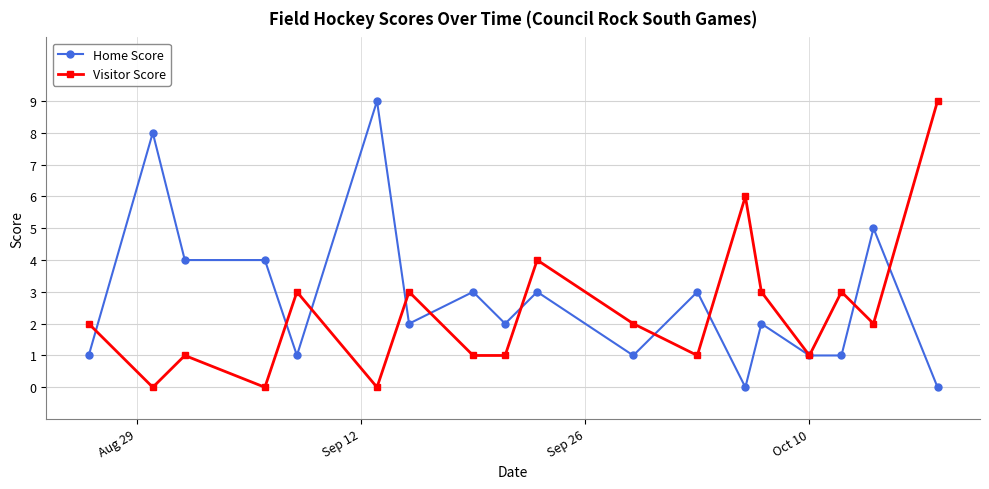

How many lines are shown in the chart?

2